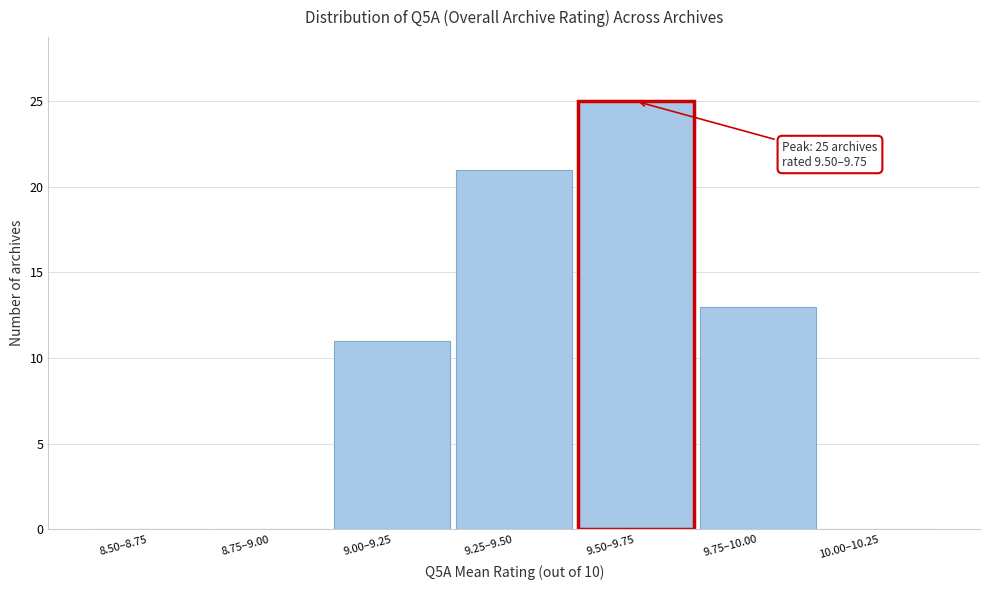

Reading left to right, list all the values displayed in this chart.

8.50–8.75=0	8.75–9.00=0	9.00–9.25=11	9.25–9.50=21	9.50–9.75=25	9.75–10.00=13	10.00–10.25=0